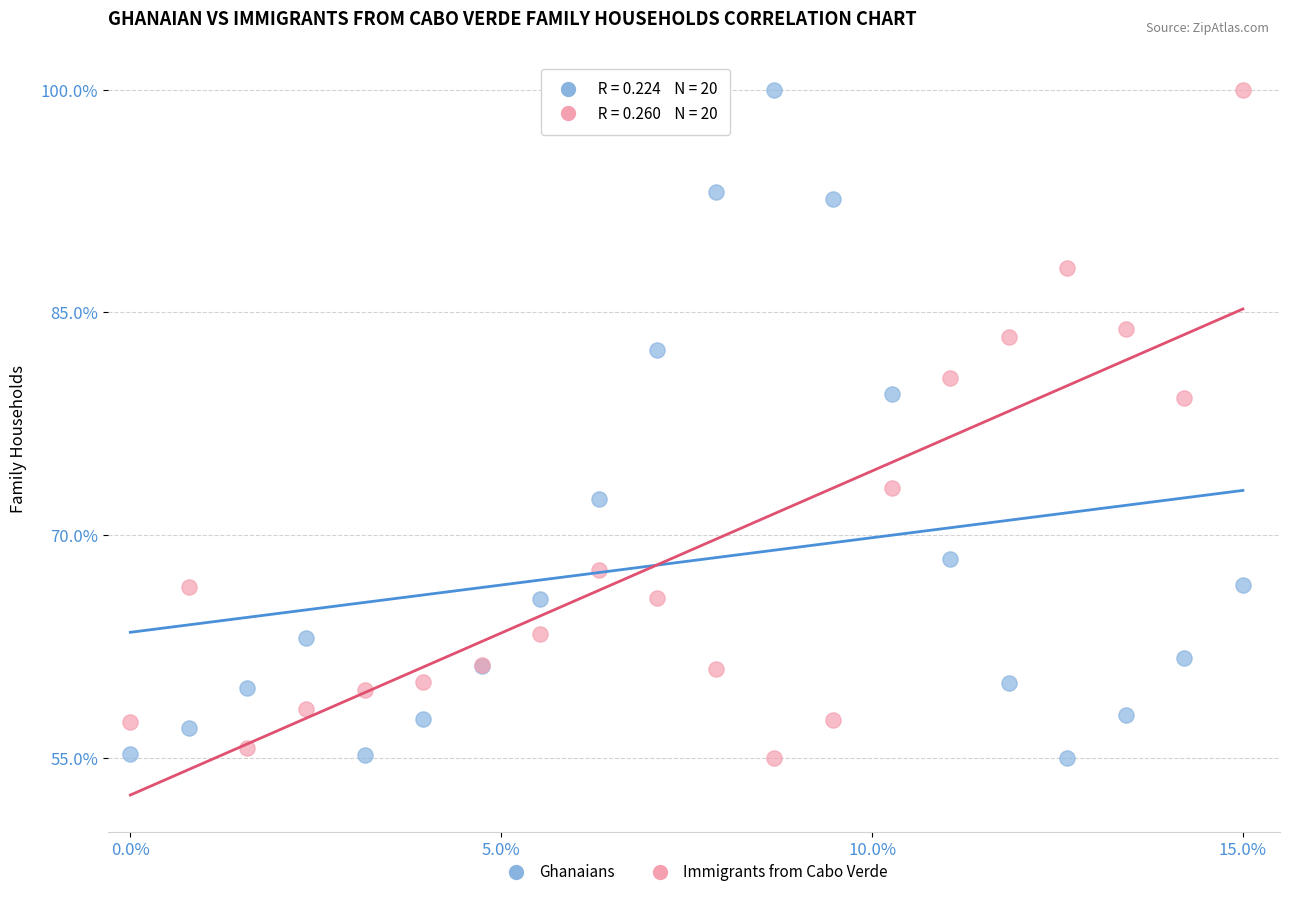

What is the X range (max minus min) for the scatter plot?

15.0